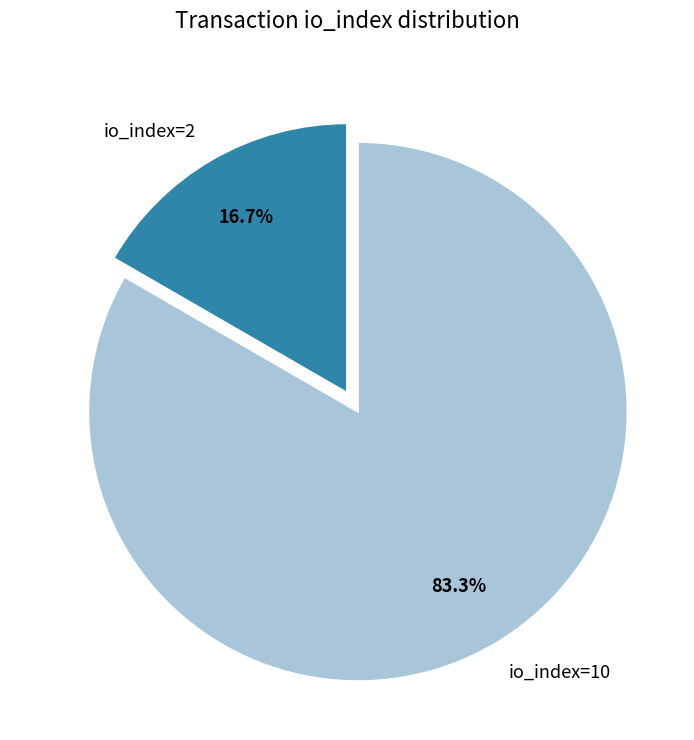

To the nearest percent, what percentage of the pie is io_index=2?

17%